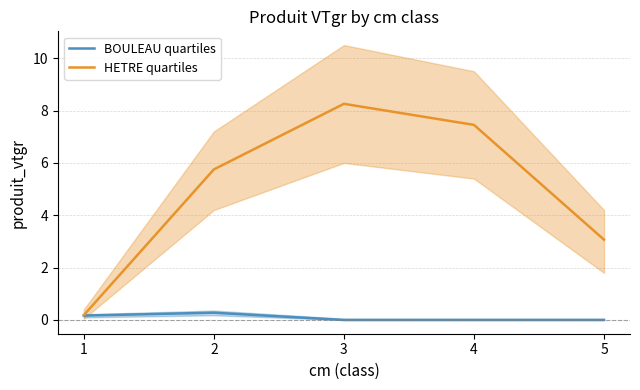

What is the sum of all BOULEAU quartiles values?

0.4